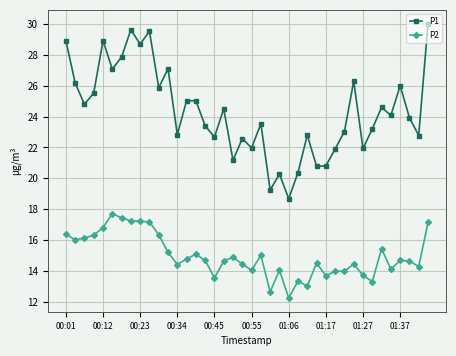

What is the value of the P1 point at the 22nd from the left?

23.5